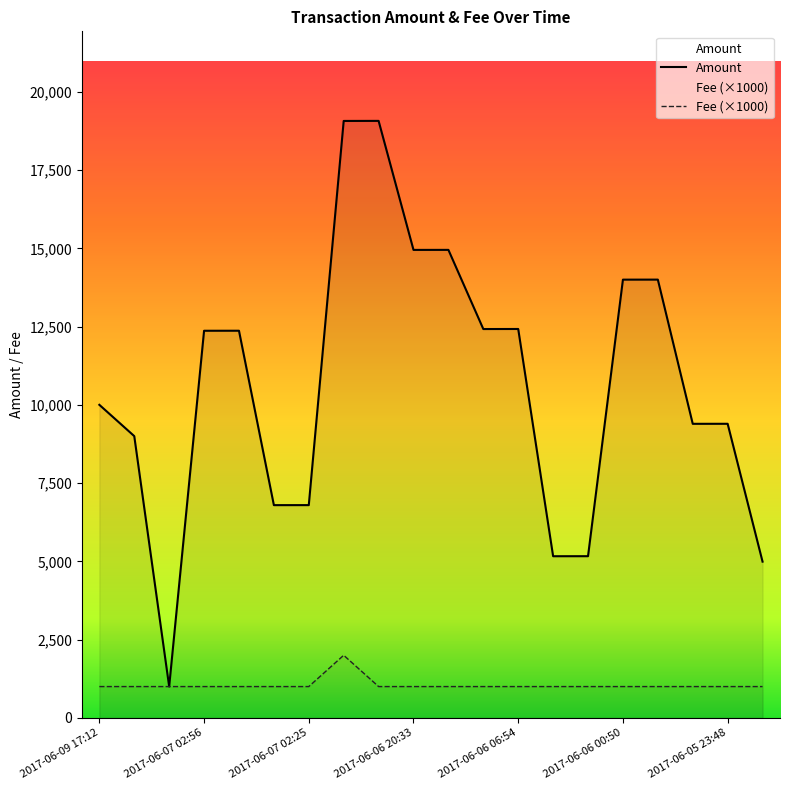

What is the difference between the maximum and second lowest values in the Amount series?

14081.0